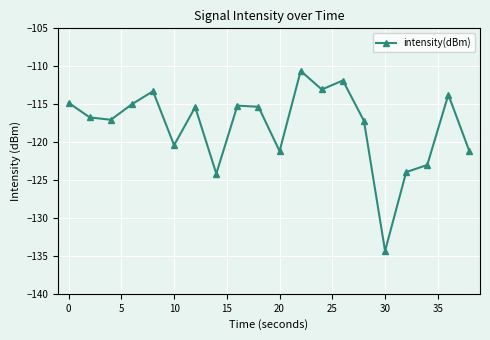

How many lines are shown in the chart?

1